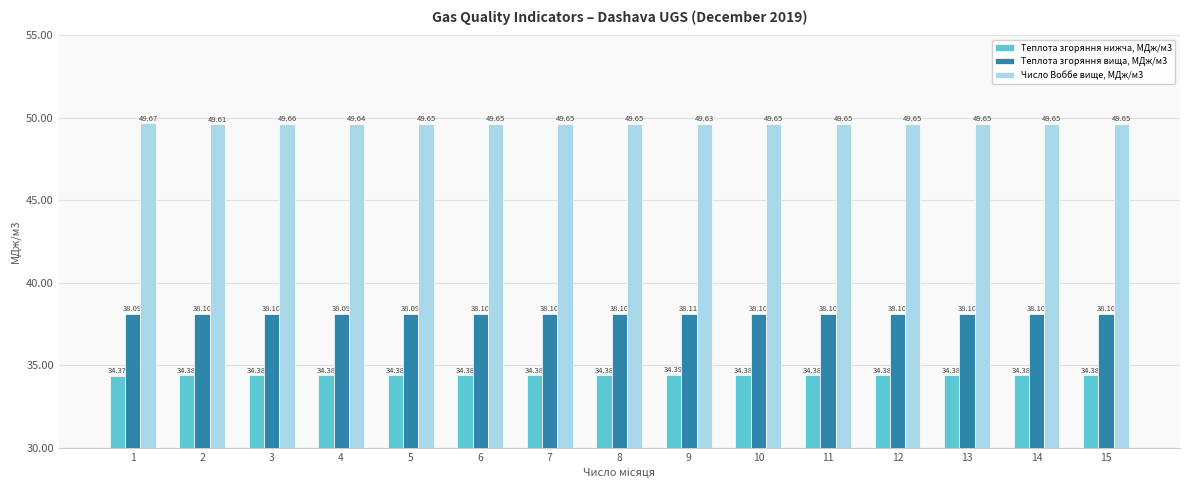

What is the maximum value shown in the chart?

49.7